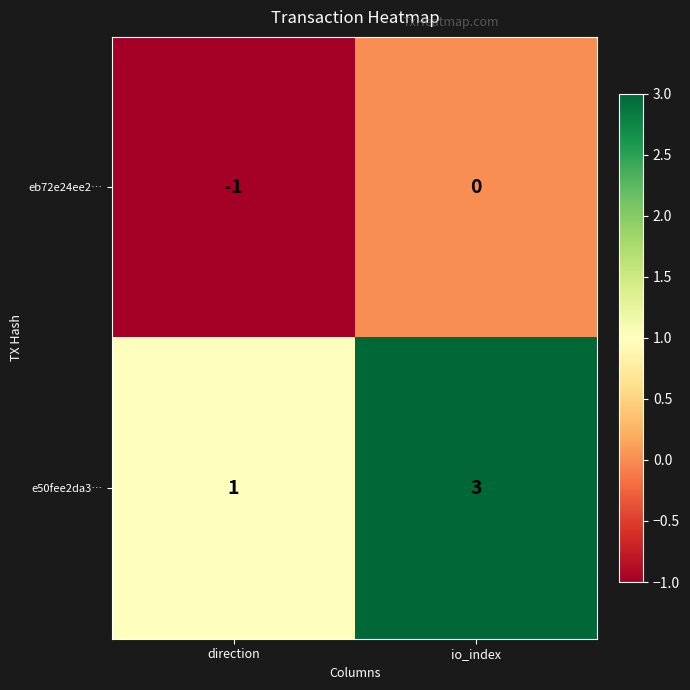

Which series has the largest total across all categories?

e50fee2da3…